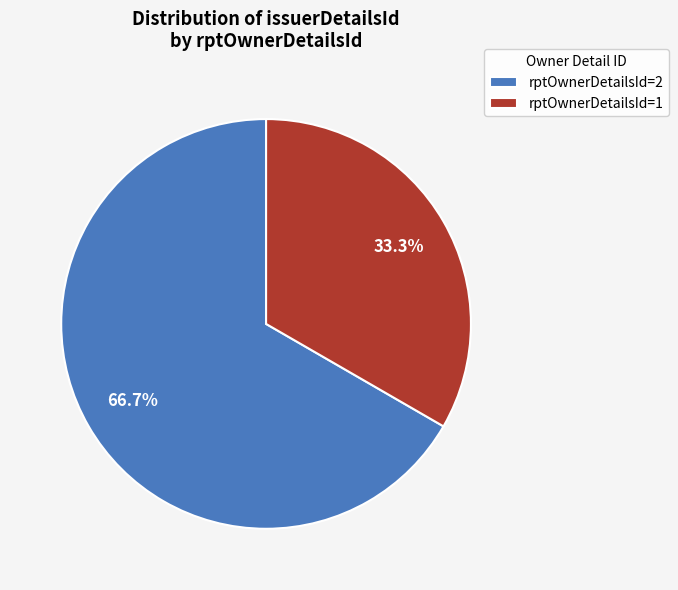

Which category has the biggest portion of the pie?

rptOwnerDetailsId=2